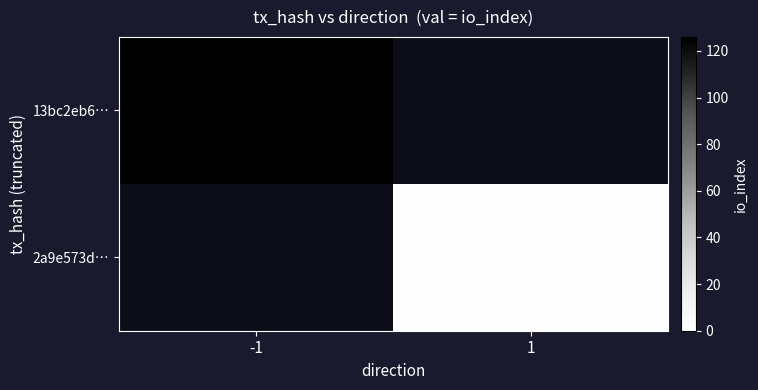

Which has a higher value, 1 or -1?

-1